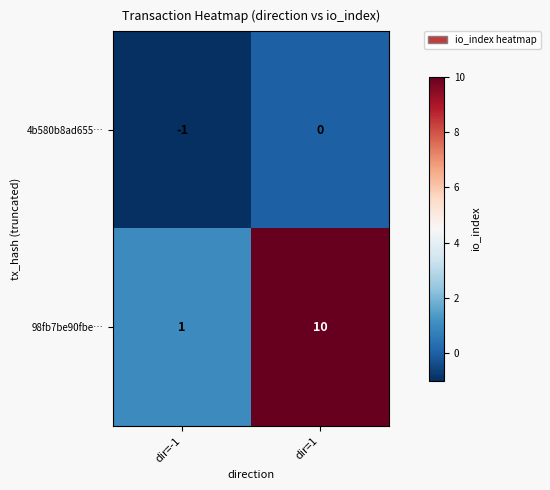

Count the number of categories in the chart.

2